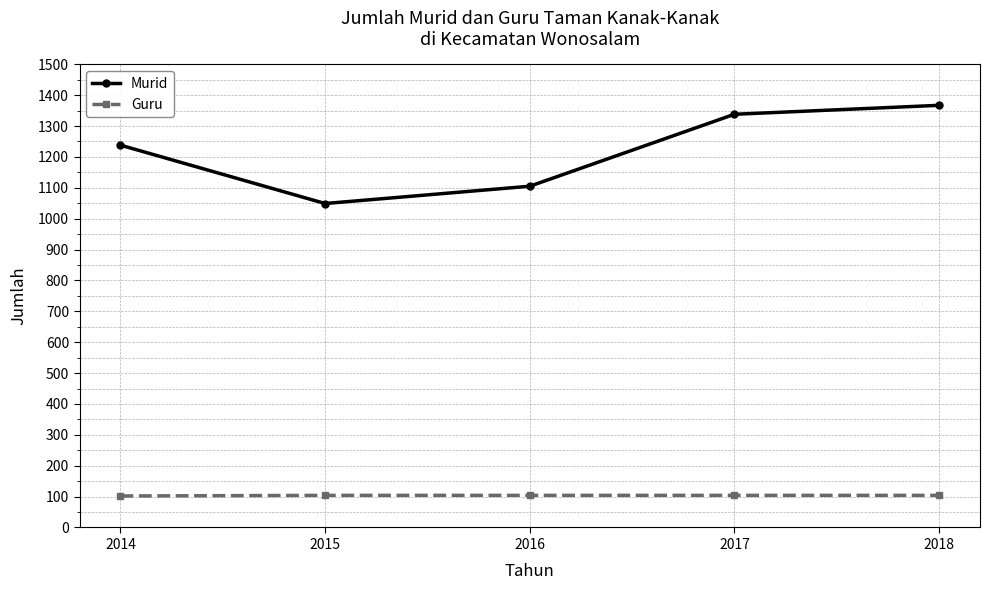

What is the difference between the second highest and minimum values in the Murid series?

289